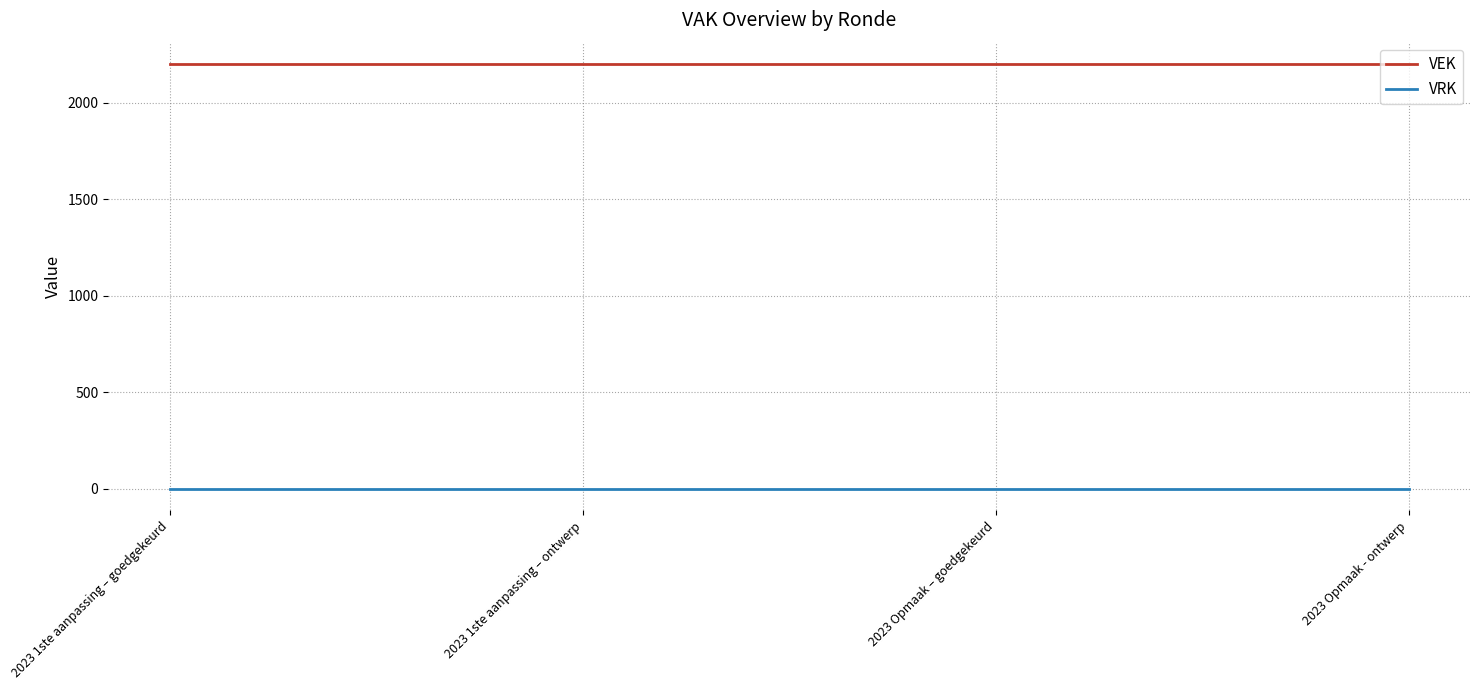

What is the total value across all series at 2023 1ste aanpassing – goedgekeurd?

2200